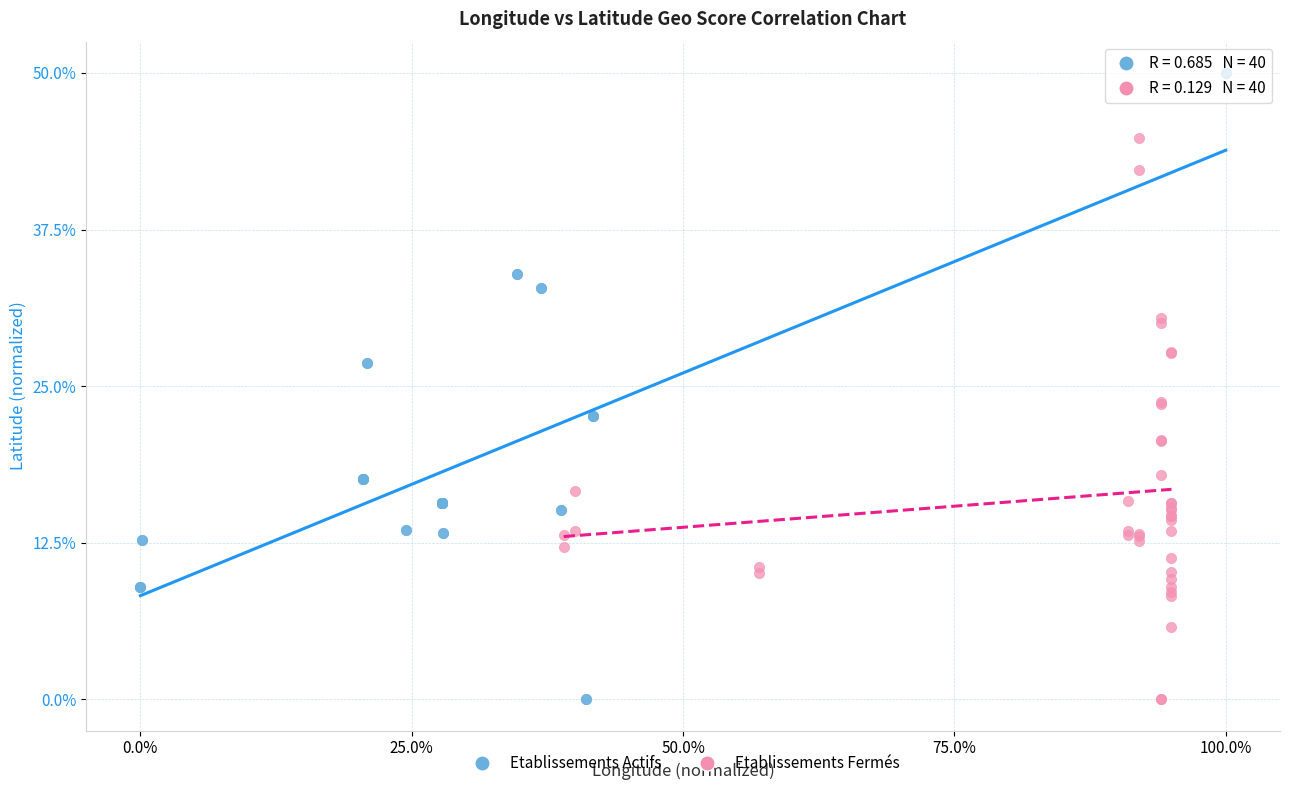

Which series reaches the maximum Y coordinate?

Etablissements Actifs